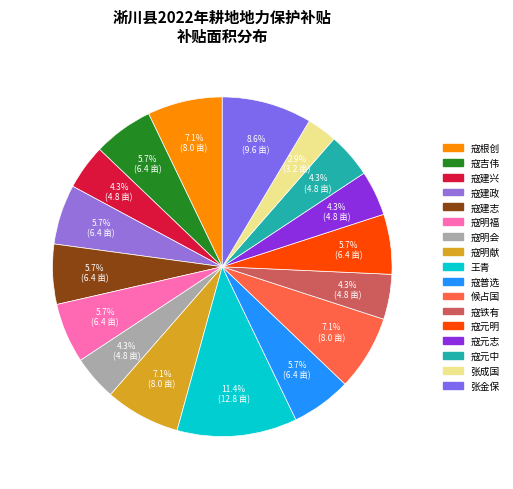

How many slices are in this pie chart?

17